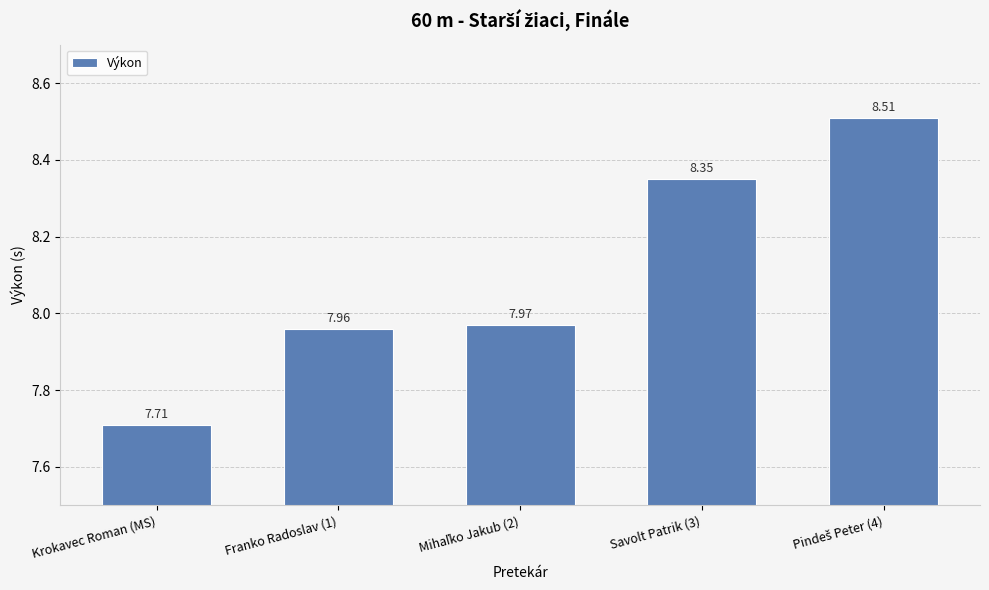

What is the approximate value at Krokavec Roman (MS)?

7.7